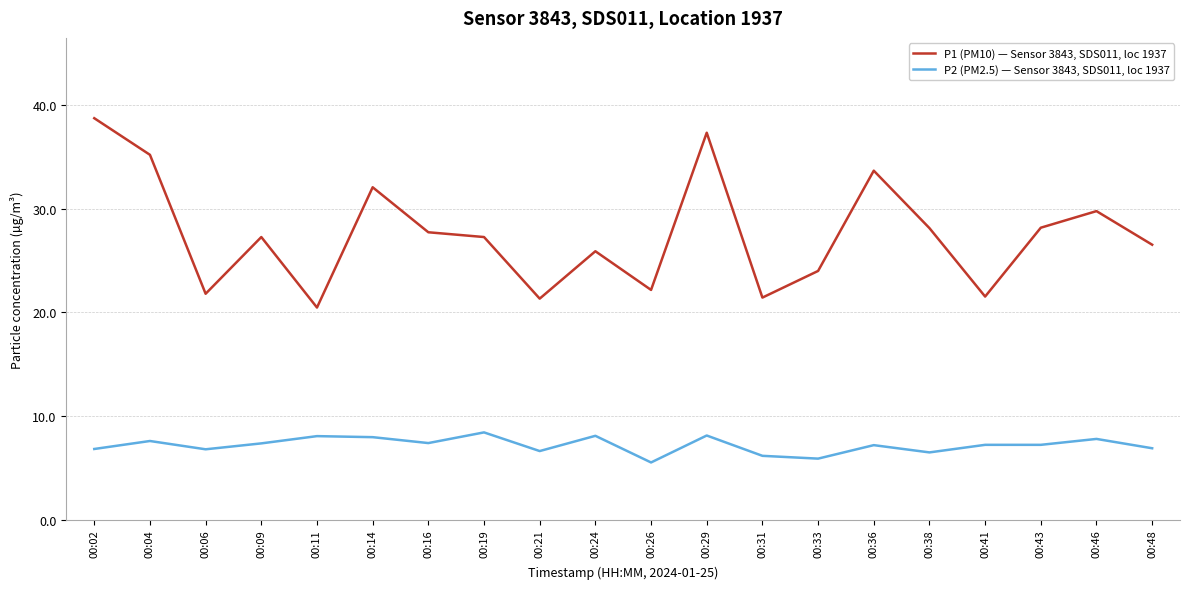

What is the greatest value displayed?

38.7